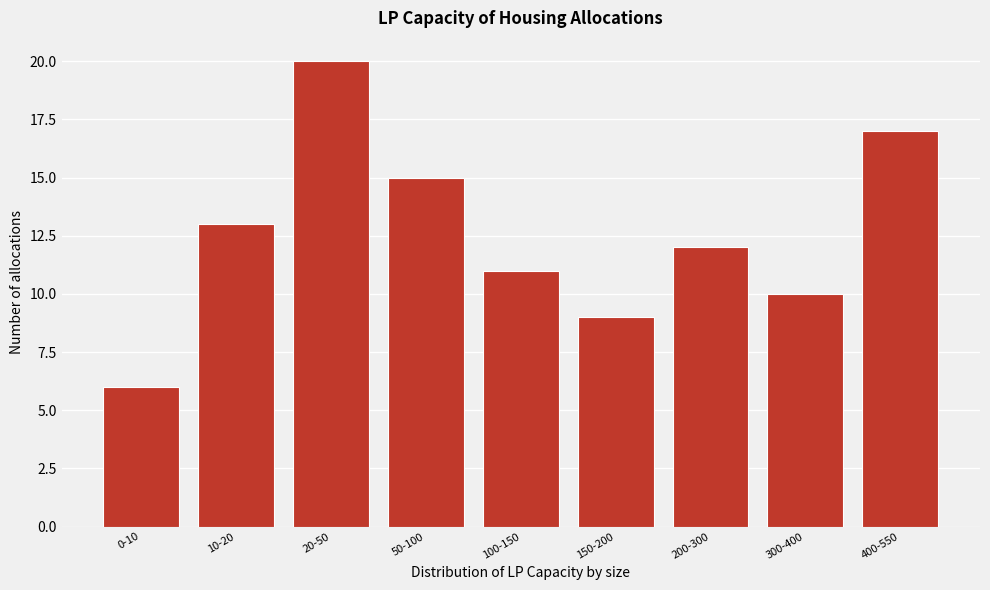

Reading left to right, transcribe all the data shown in this chart.

6	13	20	15	11	9	12	10	17